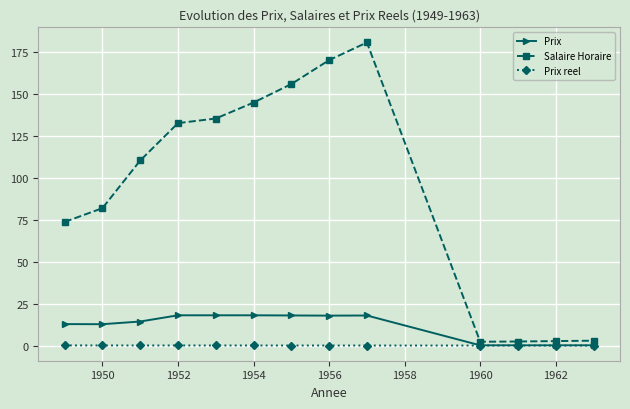

True or false: Salaire Horaire and Prix reel cross at least once.

False